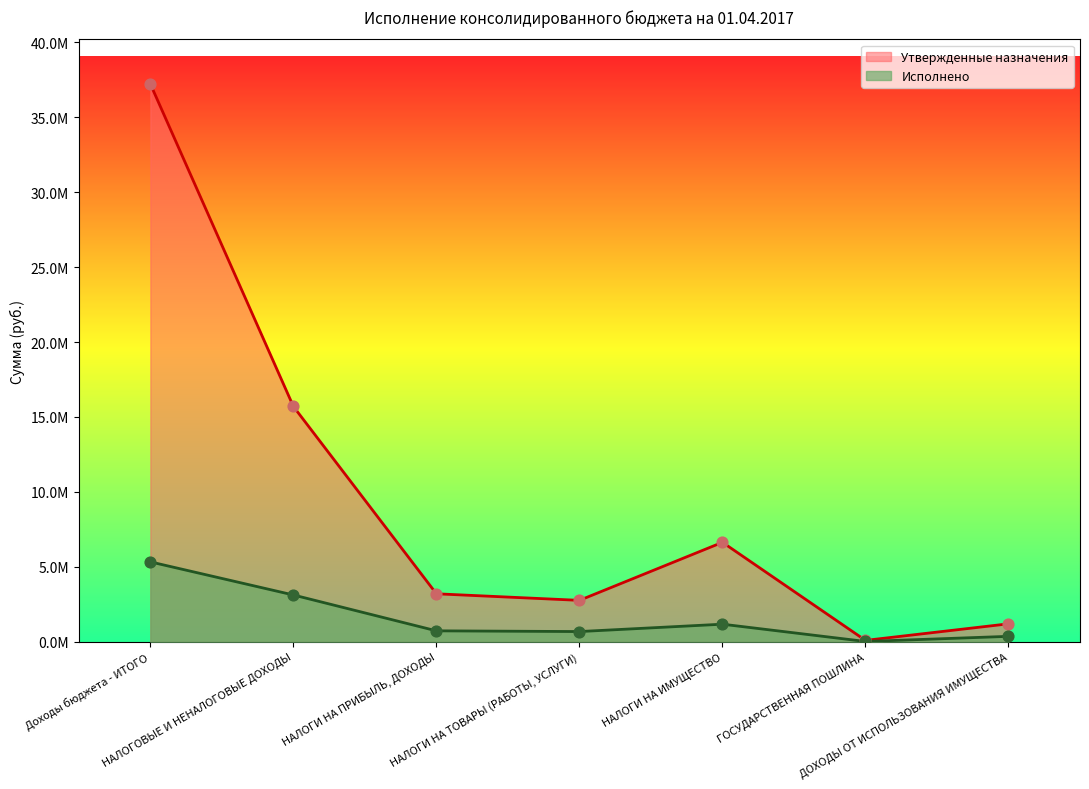

Which series has the largest total across all categories?

Утвержденные назначения